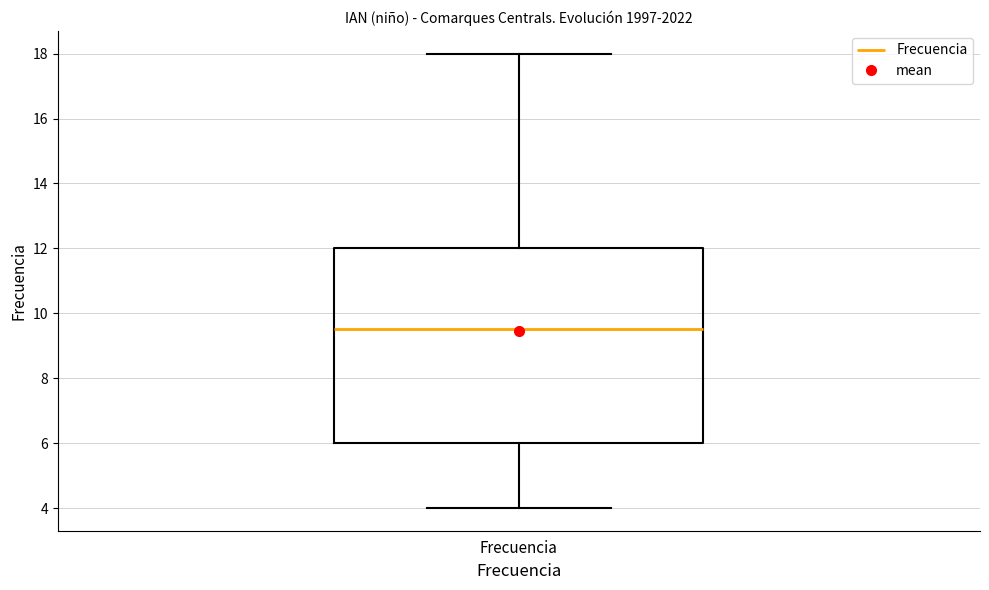

Read this box plot against the y-axis: the position of the median line, the range covered by the box, and the ends of both whiskers. The values are not printed on the chart, so give them approximately, as read against the axis.

median 9.6, box 6.0 to 12.0, whiskers 4.0 to 18.0